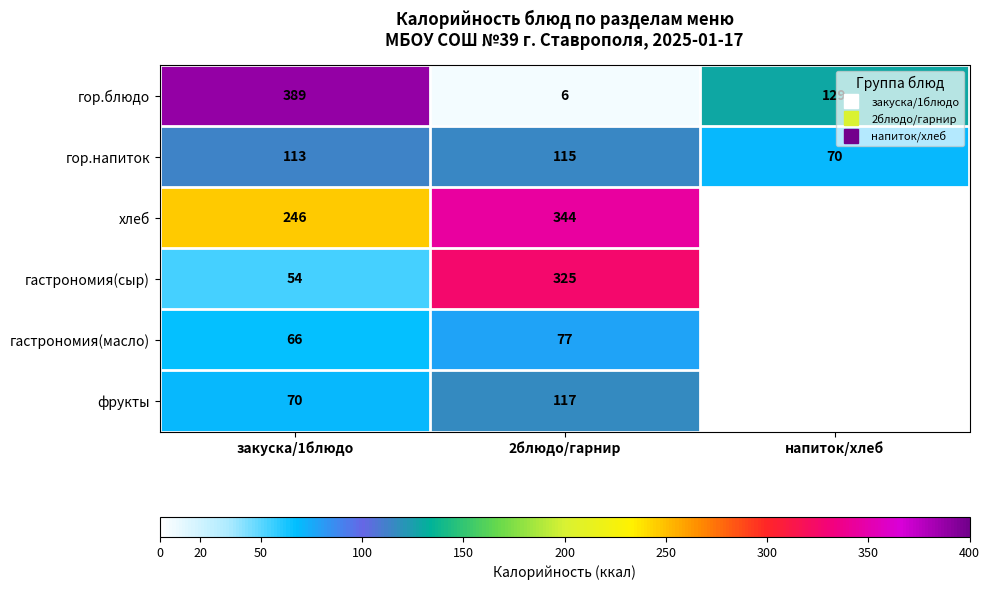

List the labels in order of гор.блюдо value, largest first.

закуска/1блюдо, напиток/хлеб, 2блюдо/гарнир